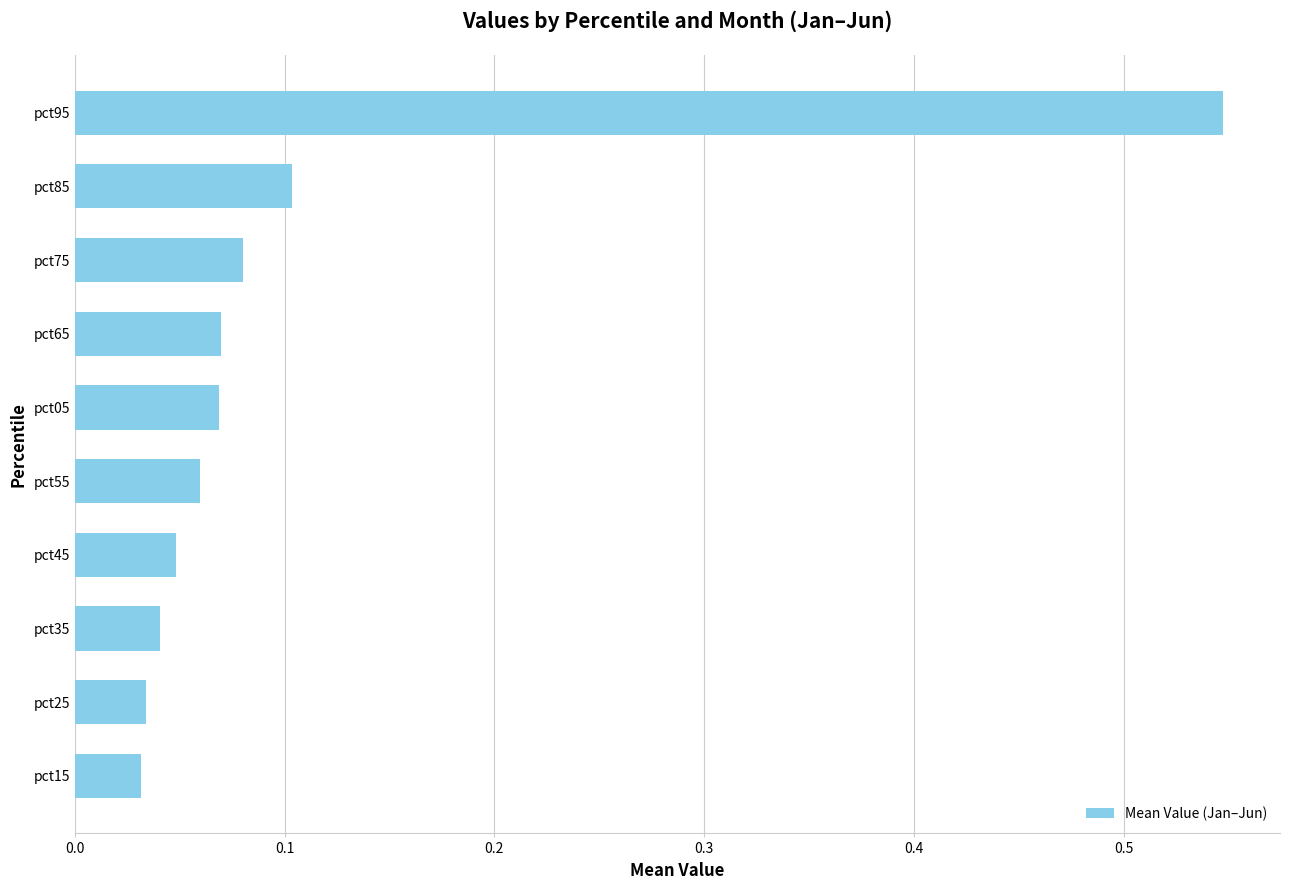

What is the sum of all values?

1.1